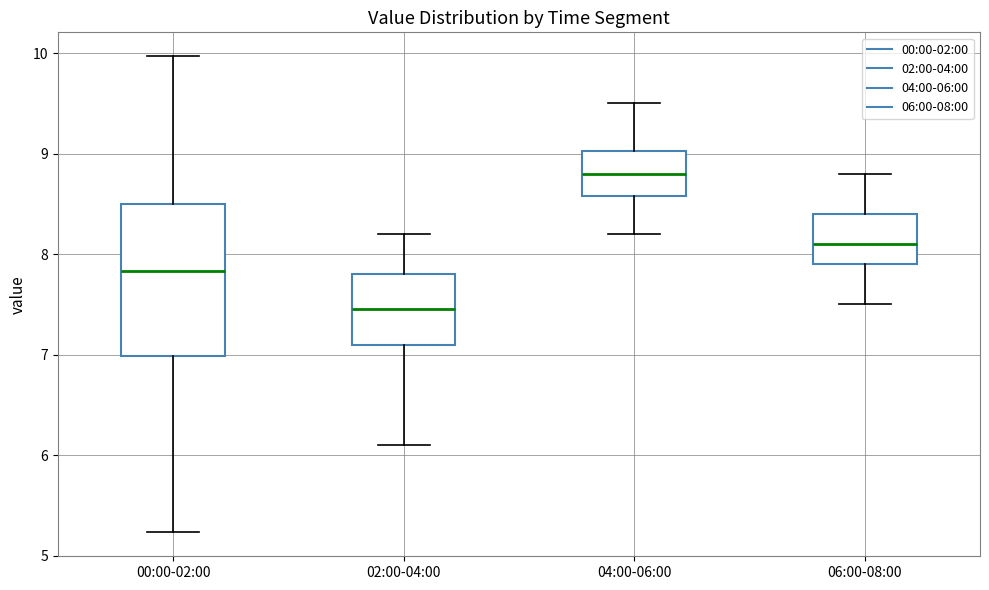

Reading left to right, read every box against the y-axis: the position of its median line, the range the box covers, and the ends of its whiskers. The values are not printed on the chart, so give them approximately, as read against the axis.

00:00-02:00: median 7.8, box 7.0 to 8.5, whiskers 5.2 to 10.0
02:00-04:00: median 7.5, box 7.1 to 7.8, whiskers 6.1 to 8.2
04:00-06:00: median 8.8, box 8.6 to 9.0, whiskers 8.2 to 9.5
06:00-08:00: median 8.1, box 7.9 to 8.4, whiskers 7.5 to 8.8